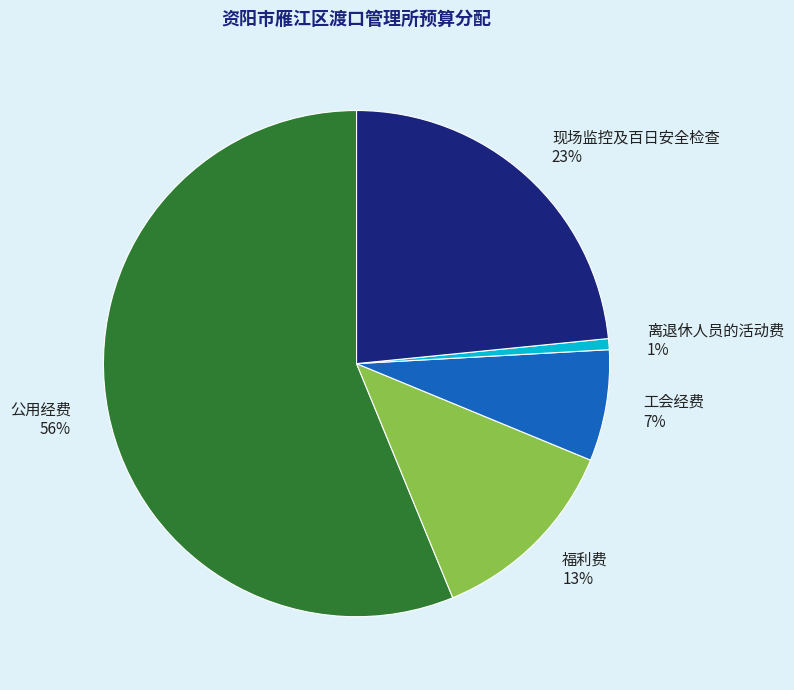

How many segments does this pie chart have?

5